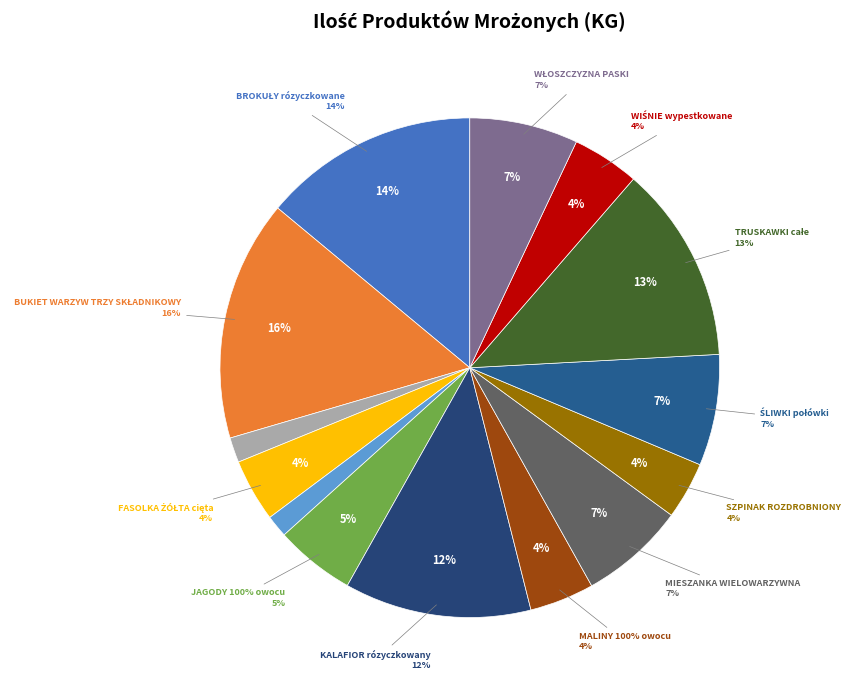

To the nearest percent, what portion does MALINY 100% owocu represent?

4%